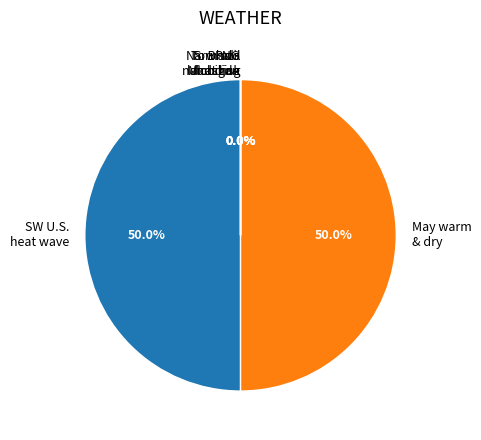

How many segments does this pie chart have?

6